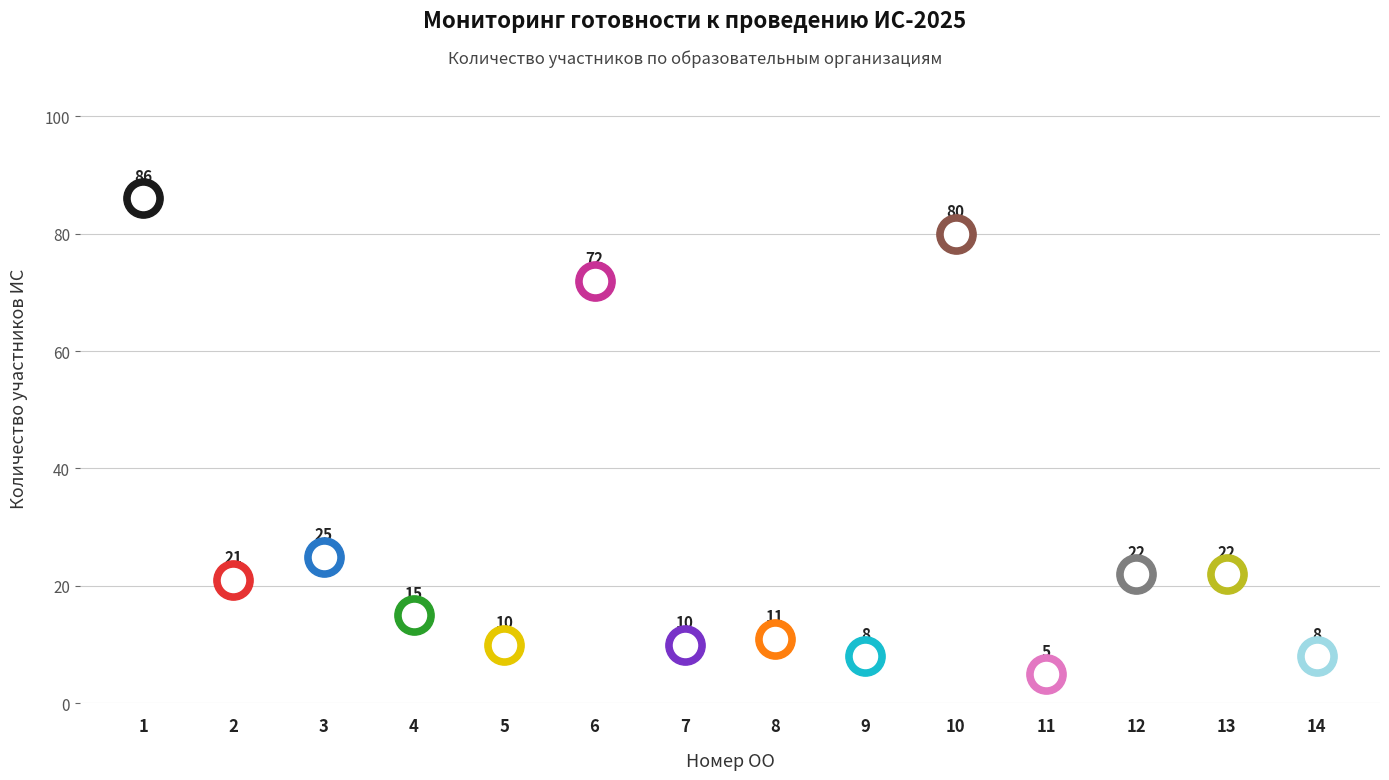

Approximately how many times larger is the value at 3 compared to 5?

2.5